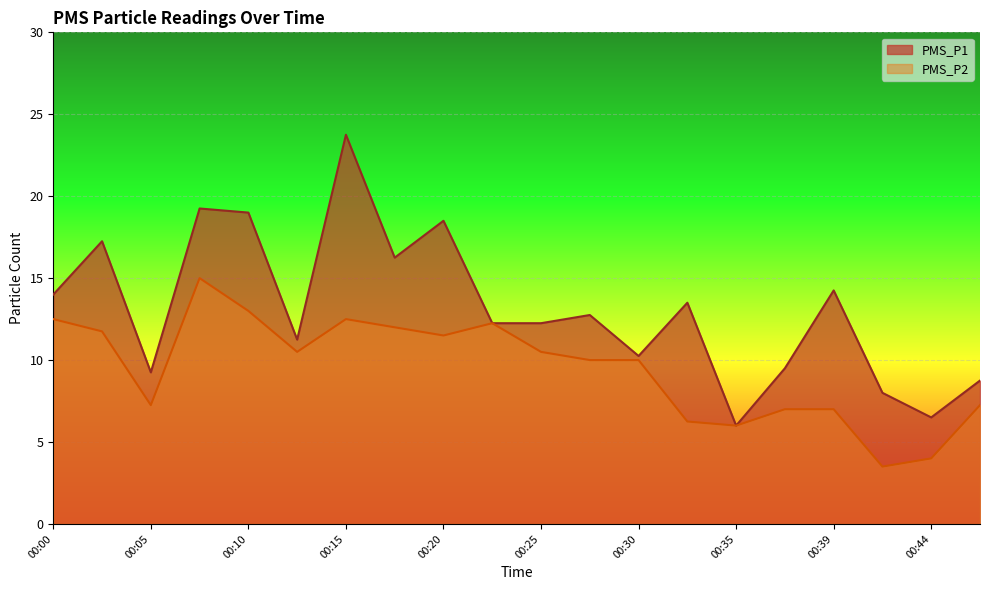

Reading left to right, extract all data points from this chart.

PMS_P1: 00:00=14.0	00:02=17.2	00:05=9.2	00:07=19.2	00:10=19.0	00:13=11.2	00:15=23.8	00:18=16.2	00:20=18.5	00:22=12.2	00:25=12.2	00:27=12.8	00:30=10.2	00:32=13.5	00:35=6.0	00:37=9.5	00:39=14.2	00:42=8.0	00:44=6.5	00:47=8.8
PMS_P2: 00:00=12.5	00:02=11.8	00:05=7.2	00:07=15.0	00:10=13.0	00:13=10.5	00:15=12.5	00:18=12.0	00:20=11.5	00:22=12.2	00:25=10.5	00:27=10.0	00:30=10.0	00:32=6.2	00:35=6.0	00:37=7.0	00:39=7.0	00:42=3.5	00:44=4.0	00:47=7.2